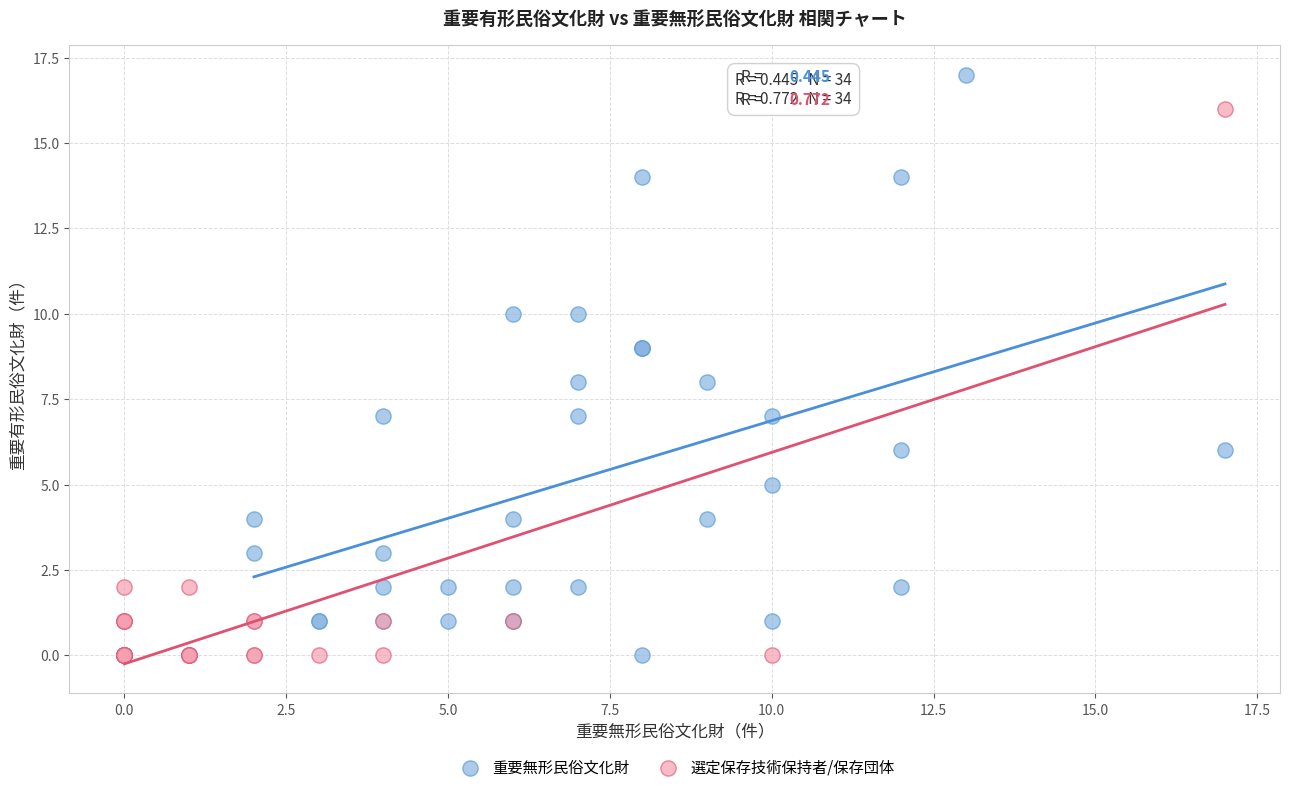

Which series reaches the maximum Y coordinate?

重要無形民俗文化財